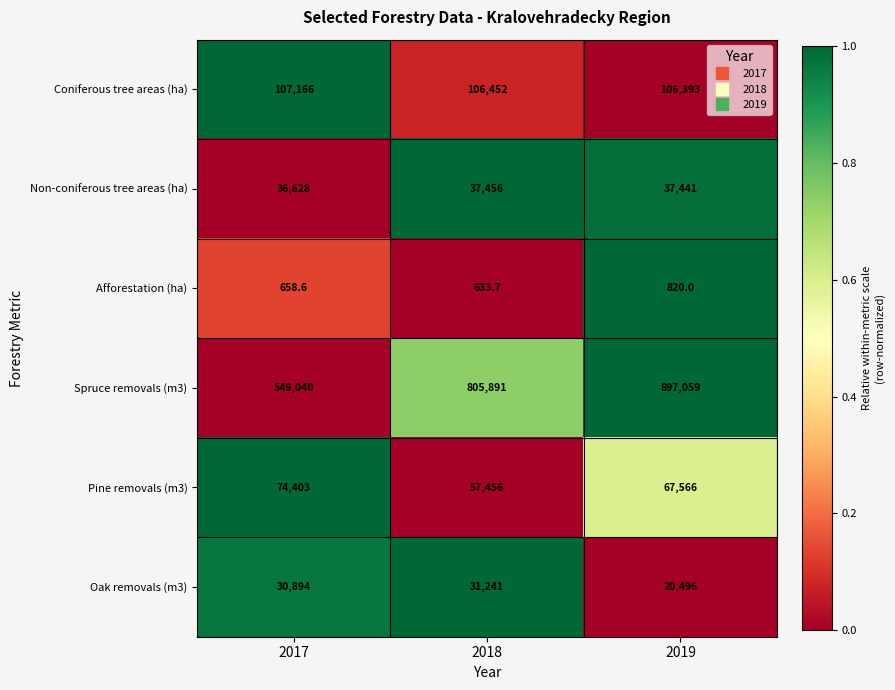

What is the difference between the Non-coniferous tree areas (ha) values at 2017 and 2019?

813.0